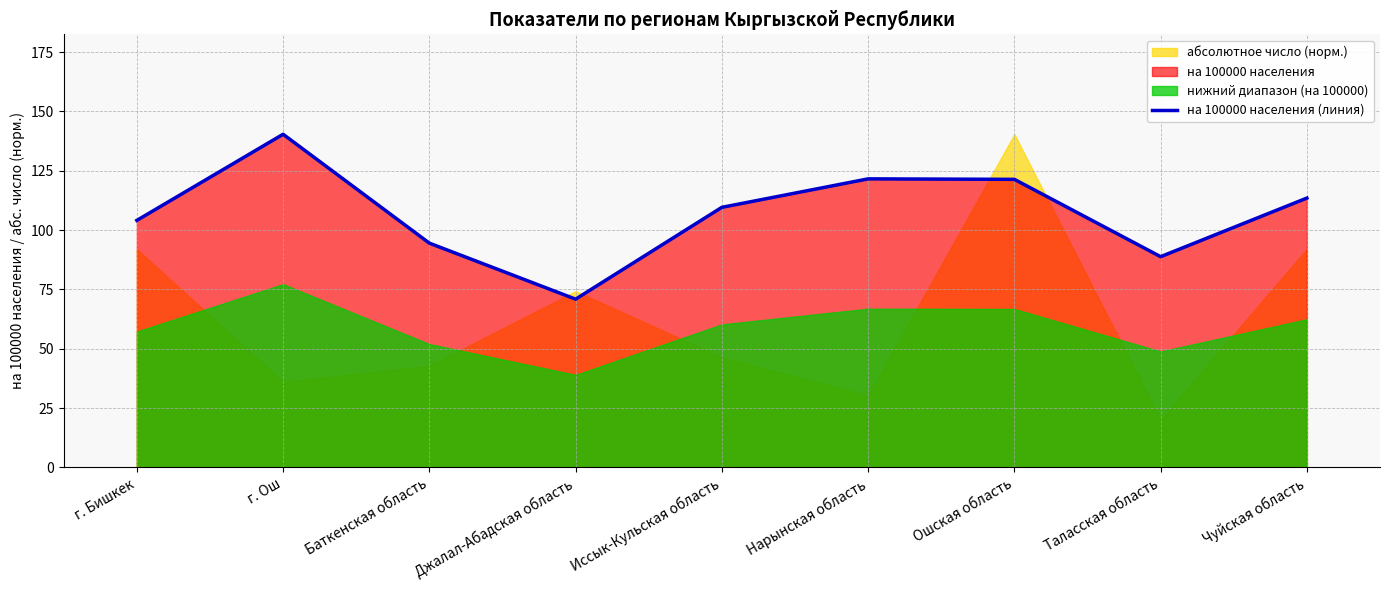

Which label corresponds to the smallest value in the chart?

Джалал-Абадская область